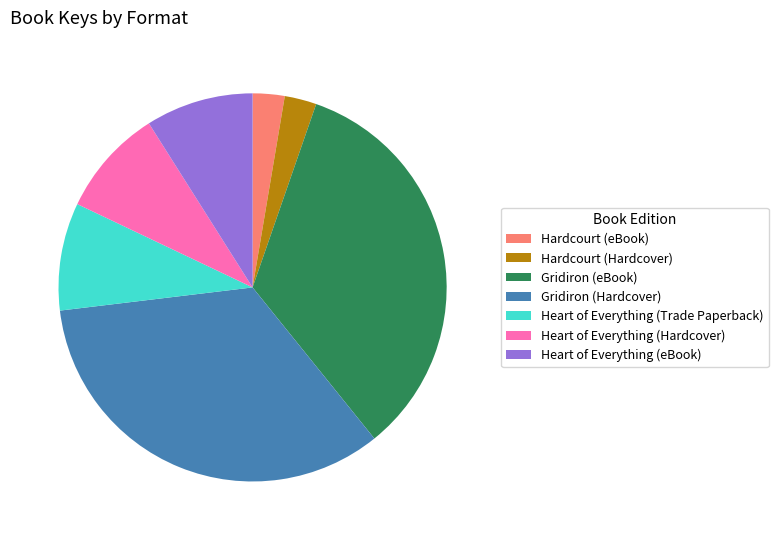

Between Gridiron (Hardcover) and Hardcourt (Hardcover), which is larger?

Gridiron (Hardcover)